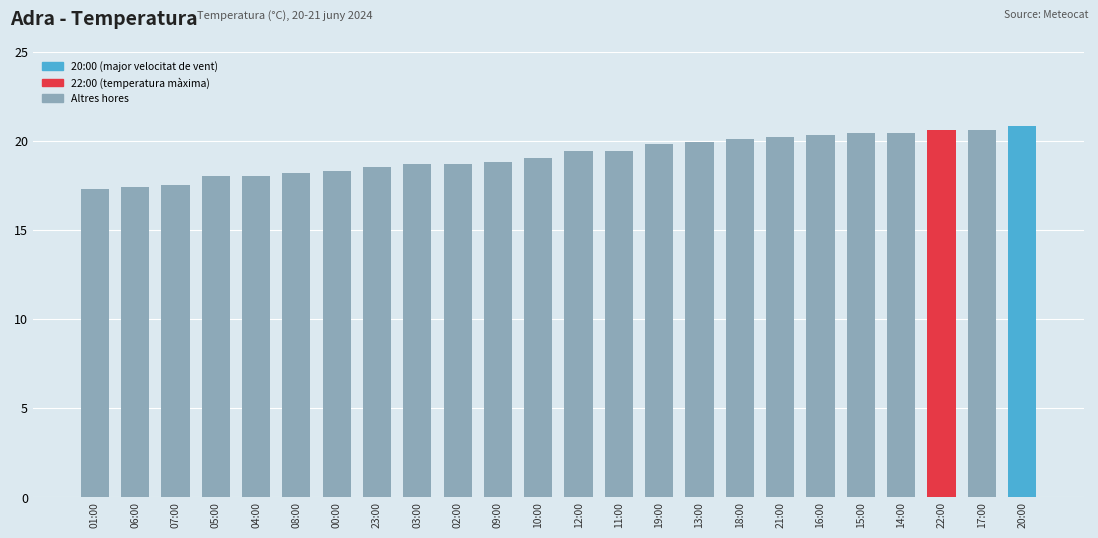

True or false: the data shows 19.4 at 12:00.

True